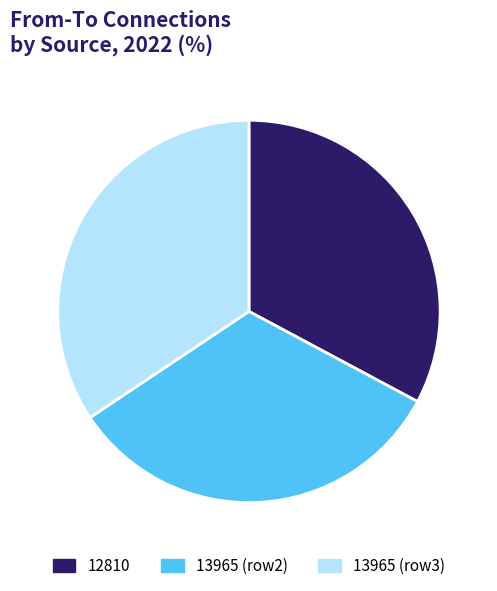

The 13965 (row2) slice represents 18% of the pie. True or false?

False